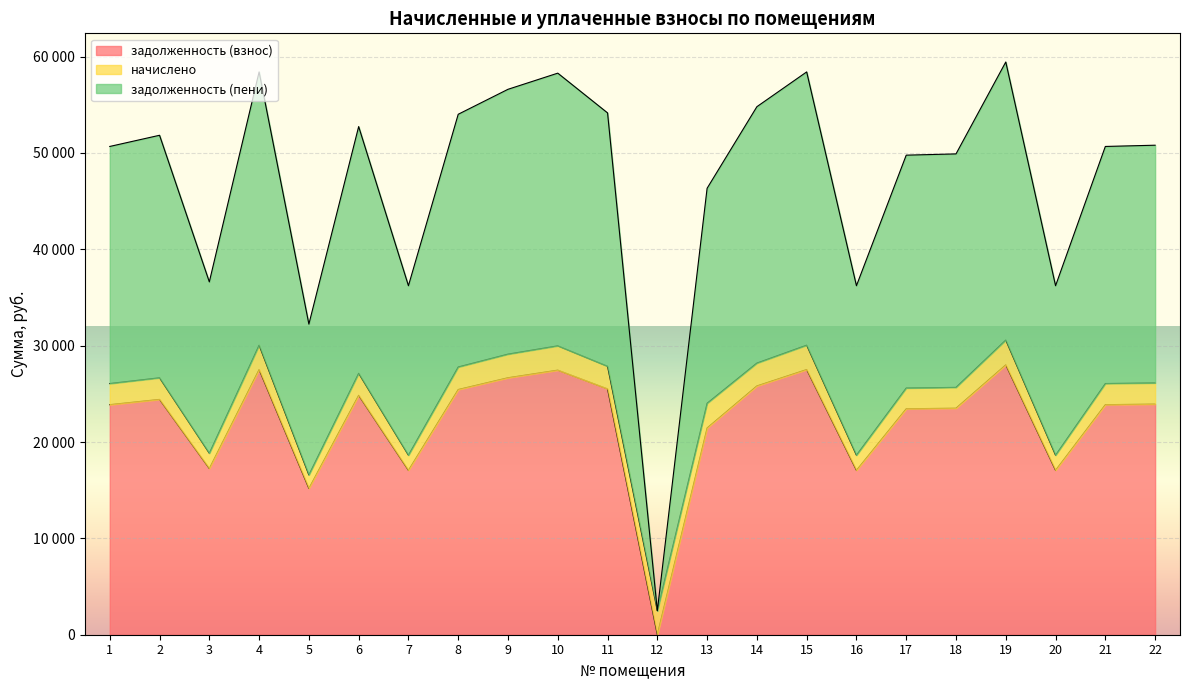

Which series has the largest total across all categories?

задолженность (пени)